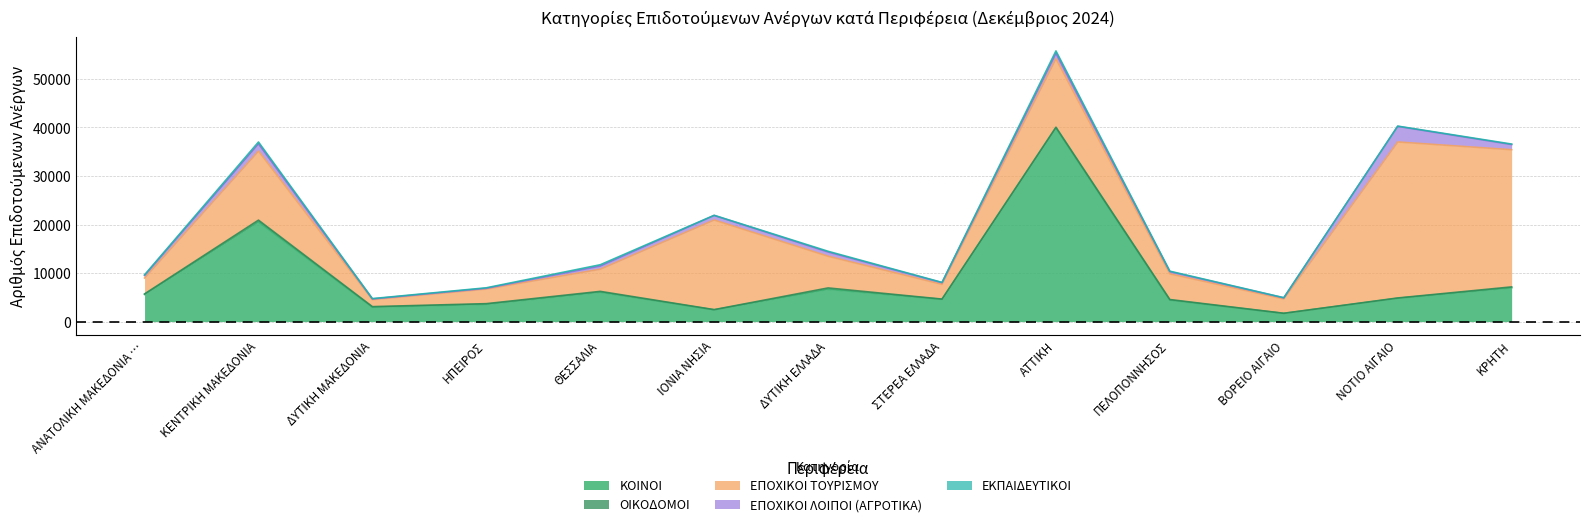

Which category has the lowest value in the ΕΚΠΑΙΔΕΥΤΙΚΟΙ series?

ΒΟΡΕΙΟ ΑΙΓΑΙΟ